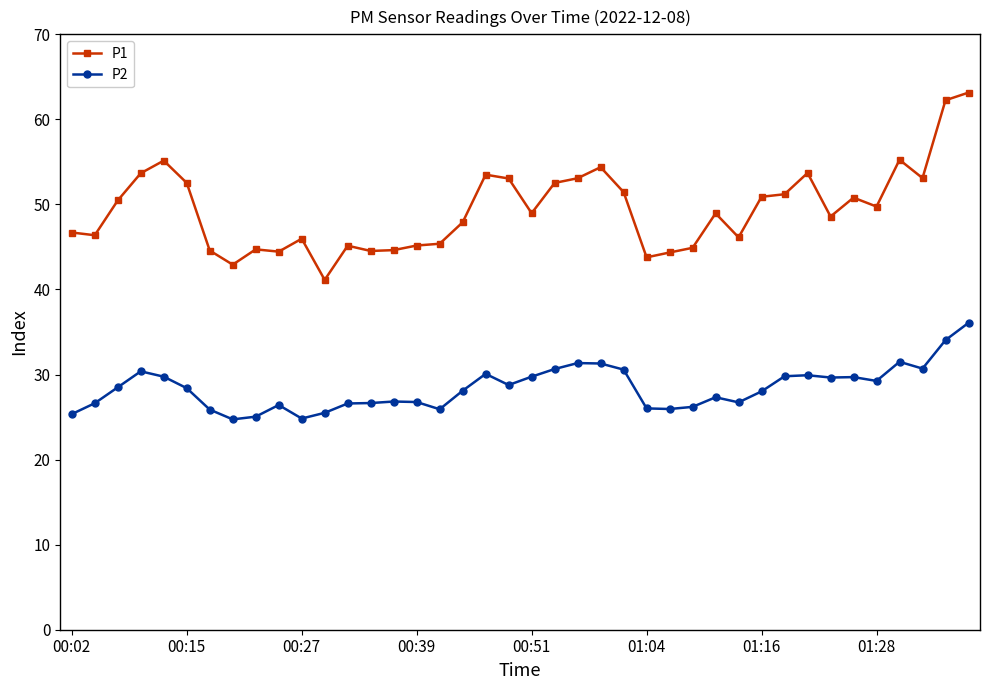

What is the value of the P1 point at the 3rd from the left?

50.5